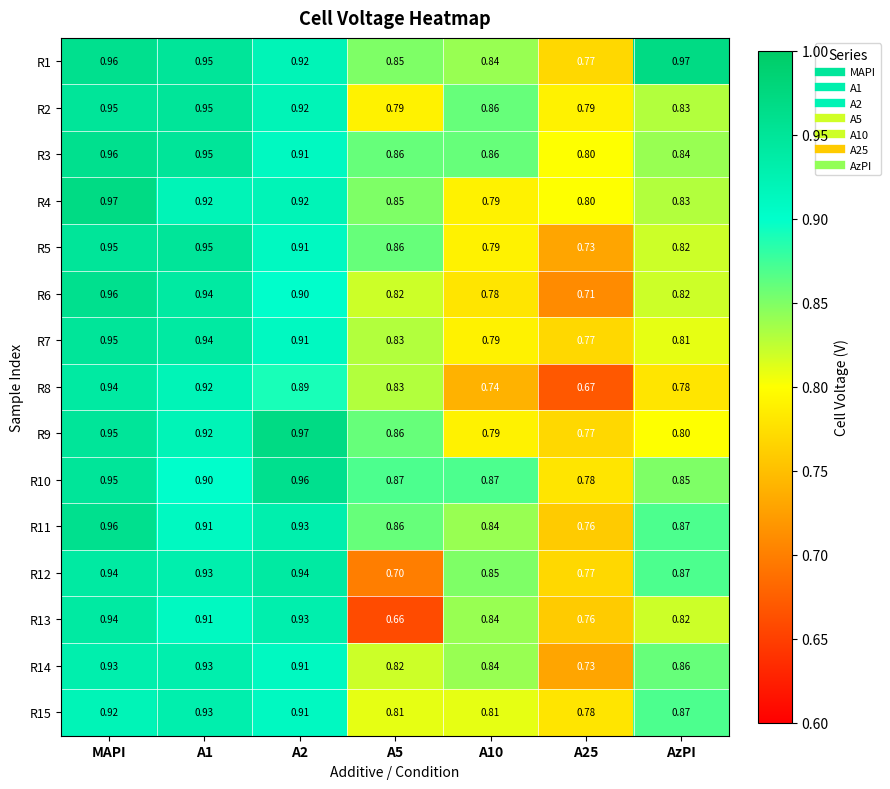

Is the value of R2 at A2 greater than the value of R8 at A5?

Yes